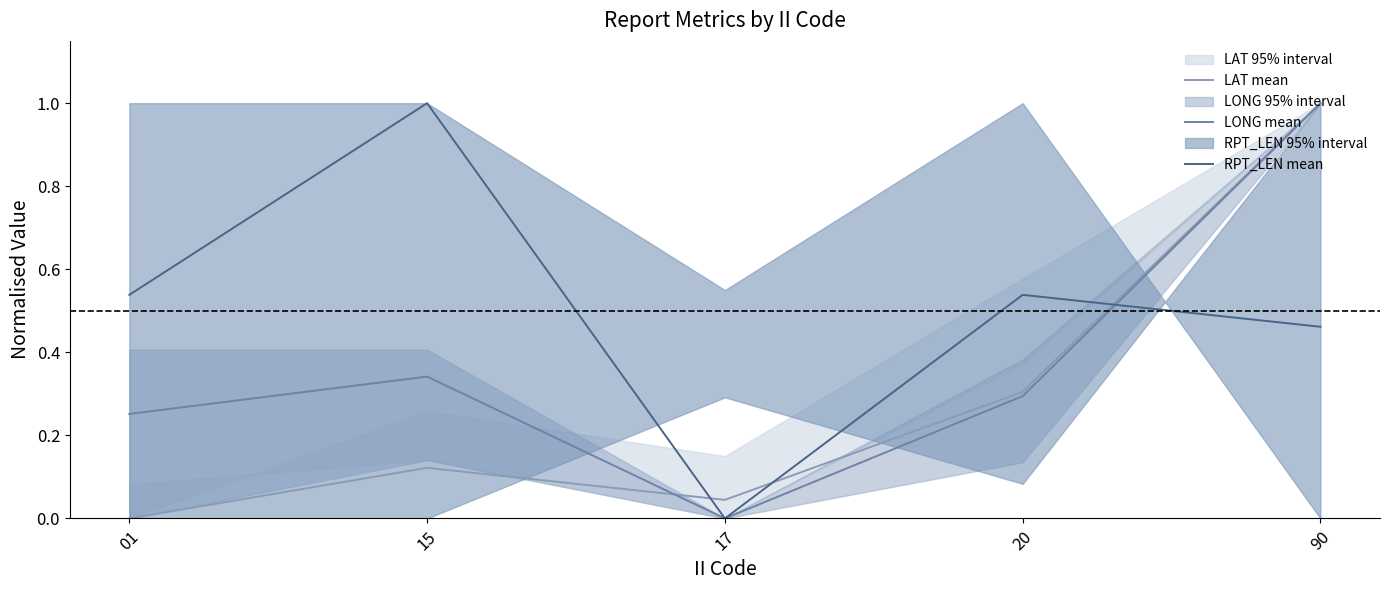

Reading left to right, what are all the values shown in this chart?

LAT mean: 01=0.0	15=0.1	17=0.0	20=0.3	90=1.0
LONG mean: 01=0.3	15=0.3	17=0.0	20=0.3	90=1.0
RPT_LEN mean: 01=0.5	15=1.0	17=0.0	20=0.5	90=0.5